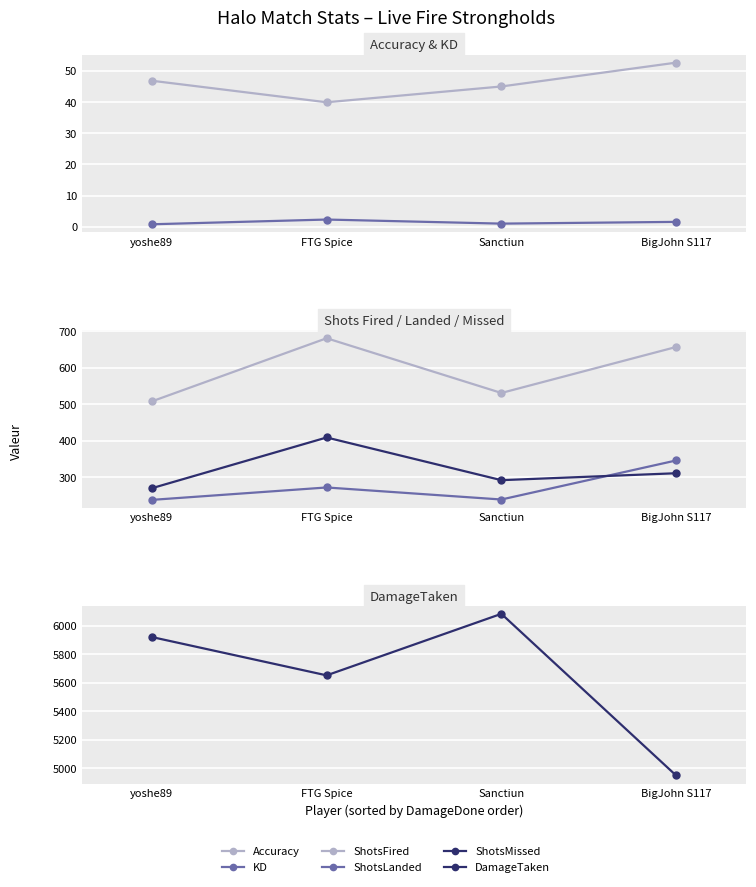

At which category does KD reach its first local valley?

Sanctiun